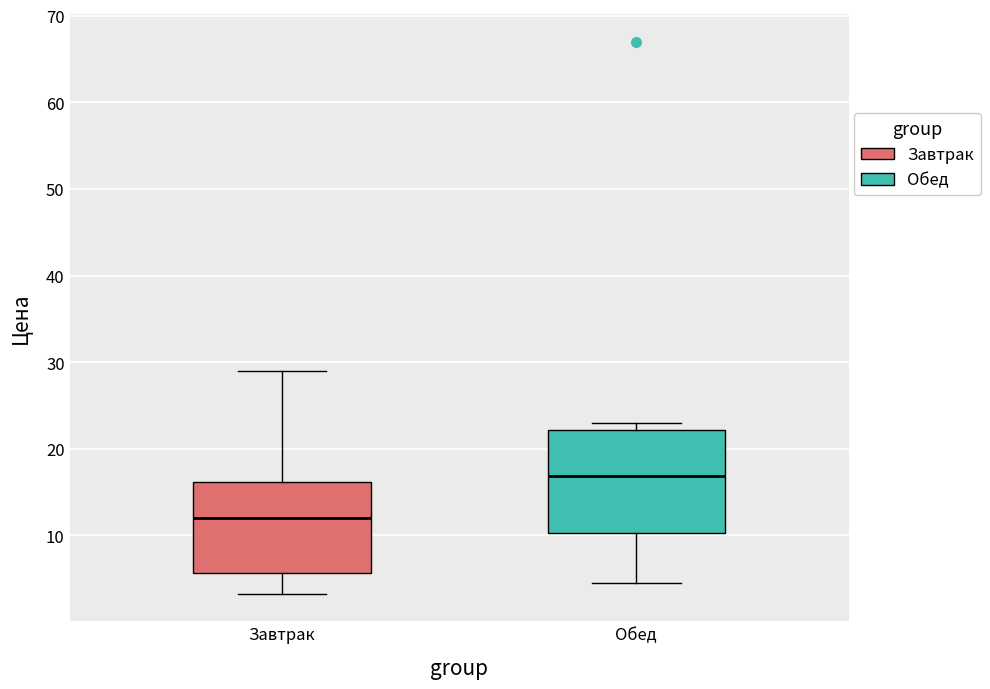

Comparing the boxes themselves (not the whiskers), which one is the tallest?

Обед